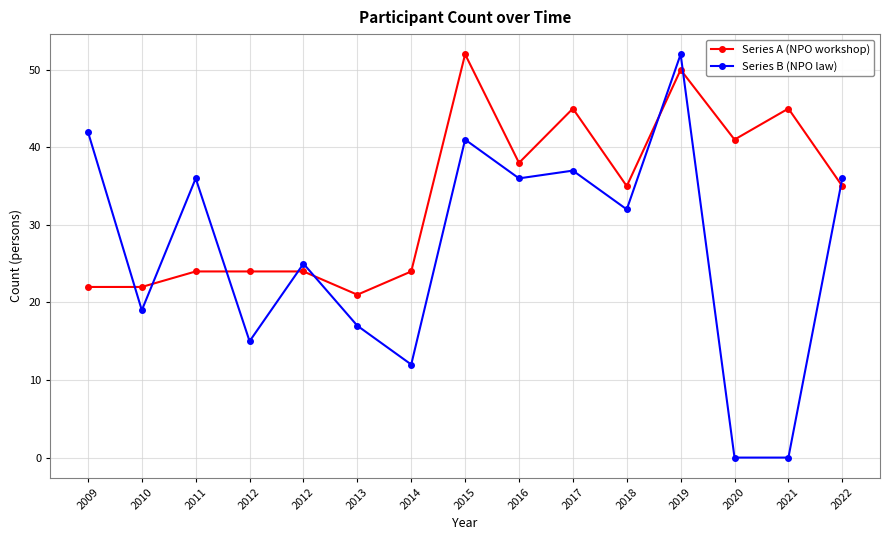

Which category has the highest value across all series?

2015